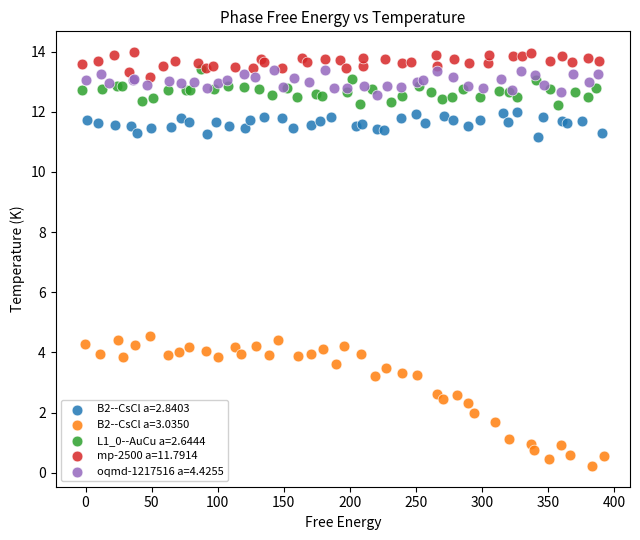

Which series has the largest Y range (max minus min)?

B2--CsCl a=3.0350